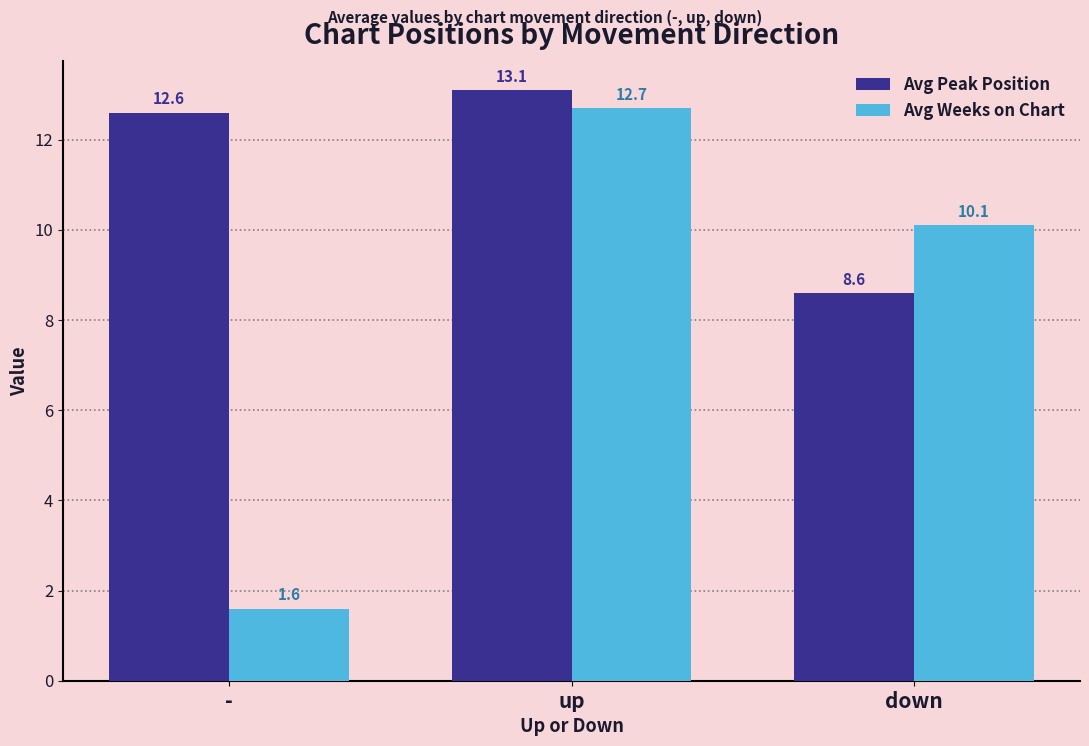

How many bars are there in each group?

2